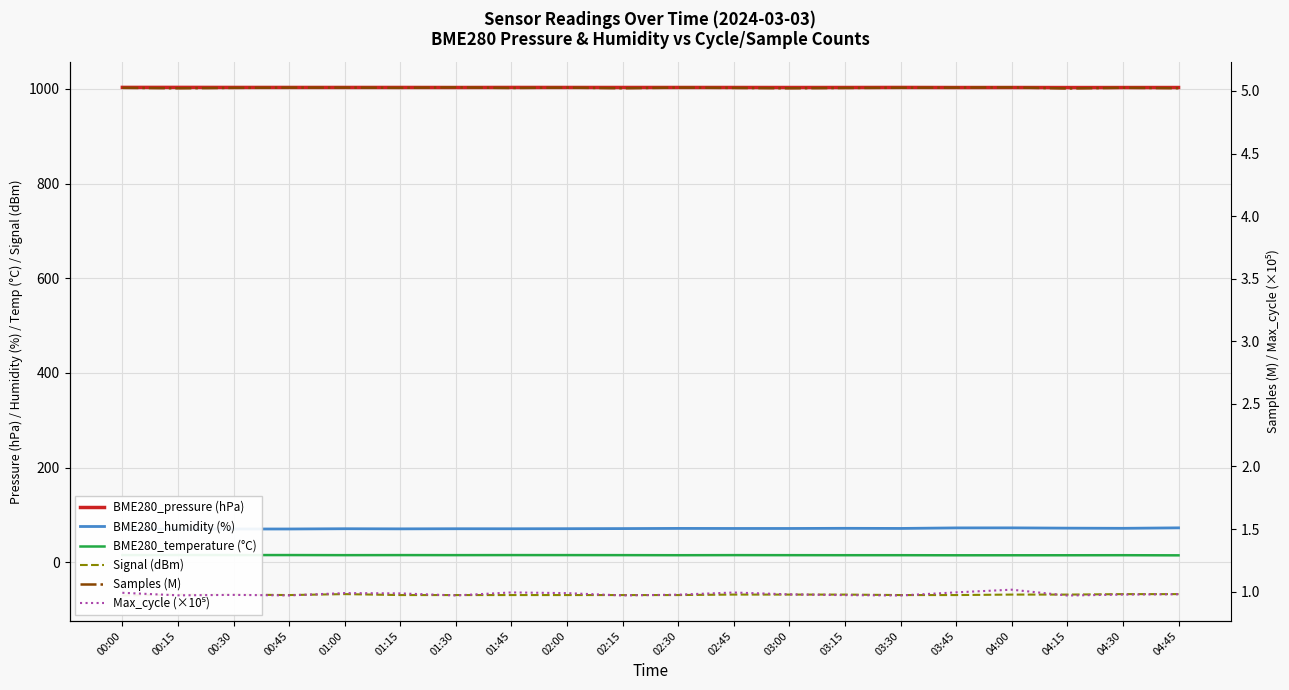

What are all the series names shown in the legend?

BME280_pressure (hPa), BME280_humidity (%), BME280_temperature (°C), Signal (dBm), Samples (M), Max_cycle (×10⁵)